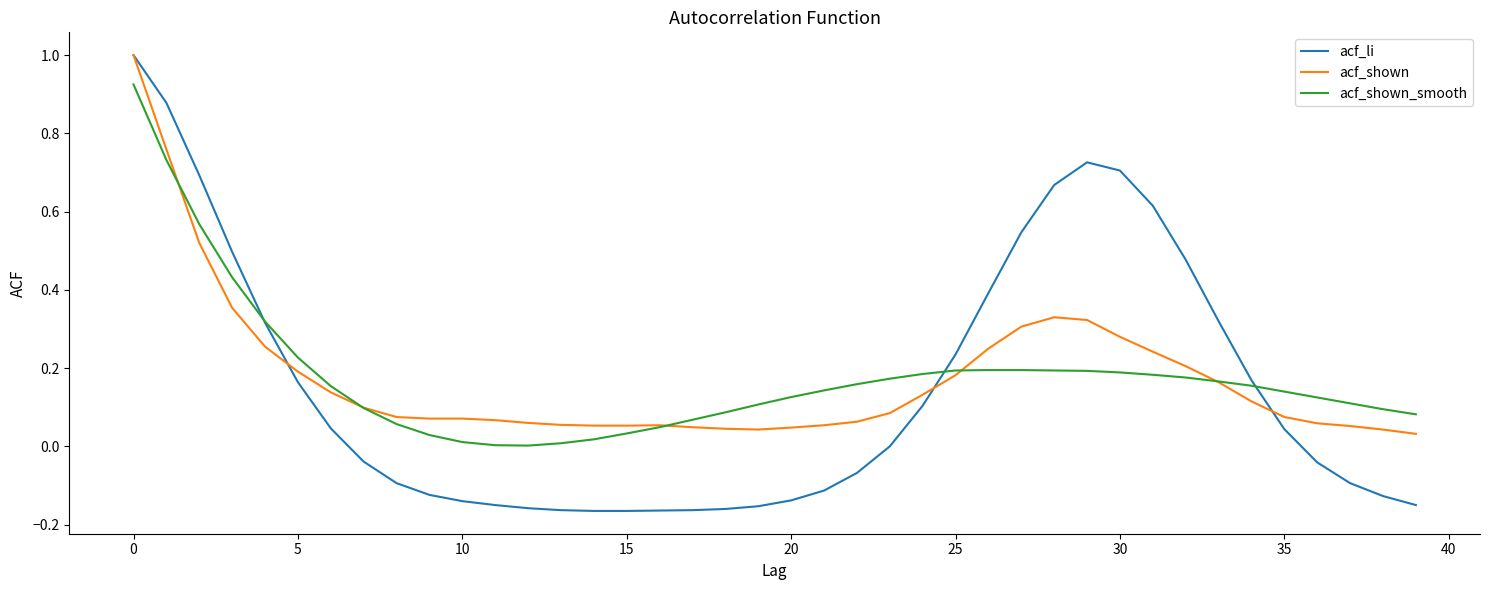

Which series has the largest range (max minus min)?

acf_li